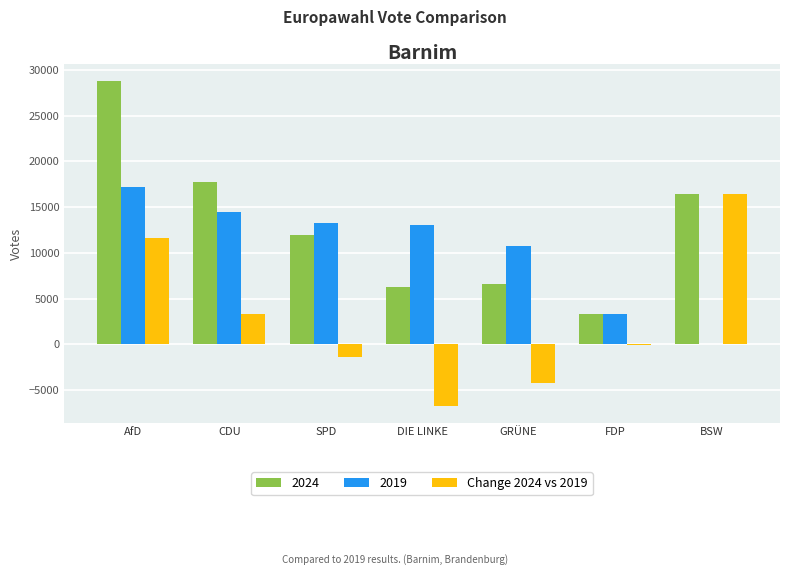

What is the total value across all series at CDU?

35534